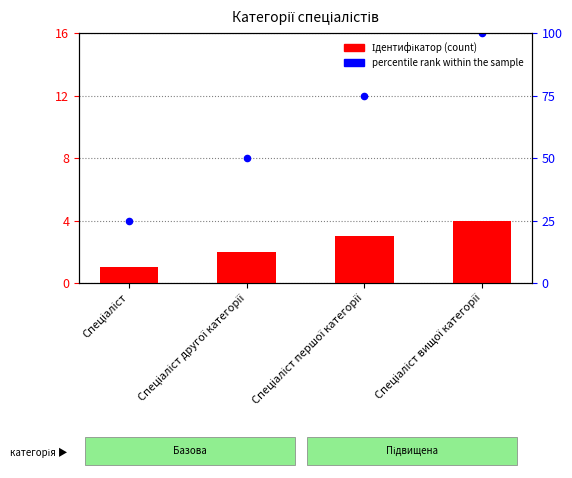

At which category is the sum across all series the highest?

Спеціаліст вищої категорії